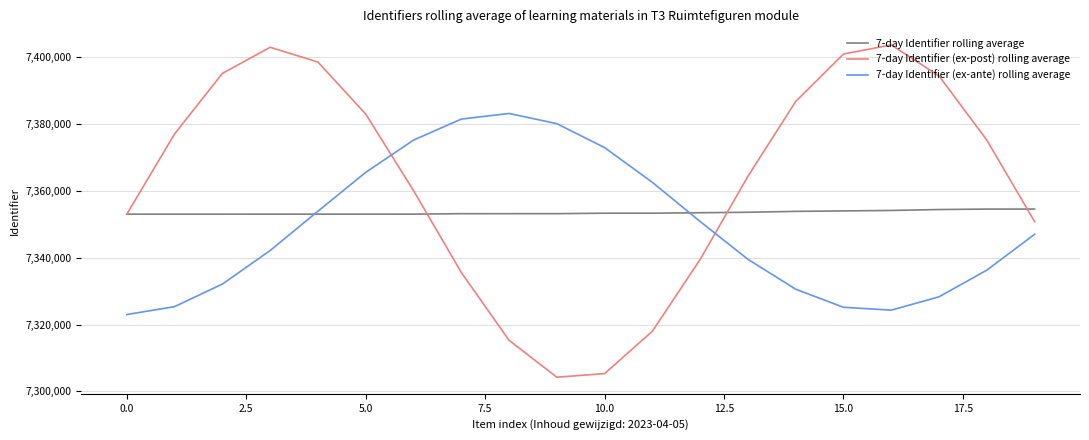

What is the highest value of the 7-day Identifier (ex-post) rolling average series?

7403564.2